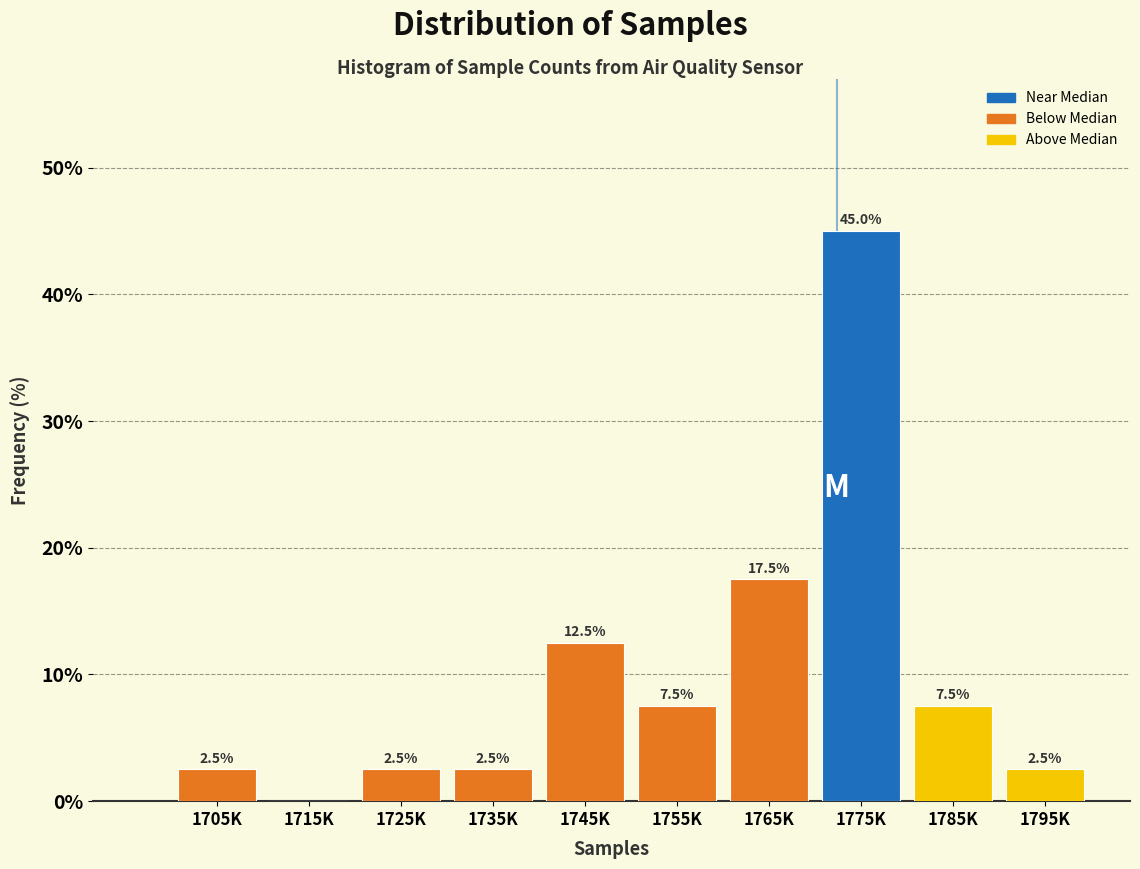

Reading left to right, what are all the values shown in this chart?

1705K=2.5	1715K=0.0	1725K=2.5	1735K=2.5	1745K=12.5	1755K=7.5	1765K=17.5	1775K=45.0	1785K=7.5	1795K=2.5